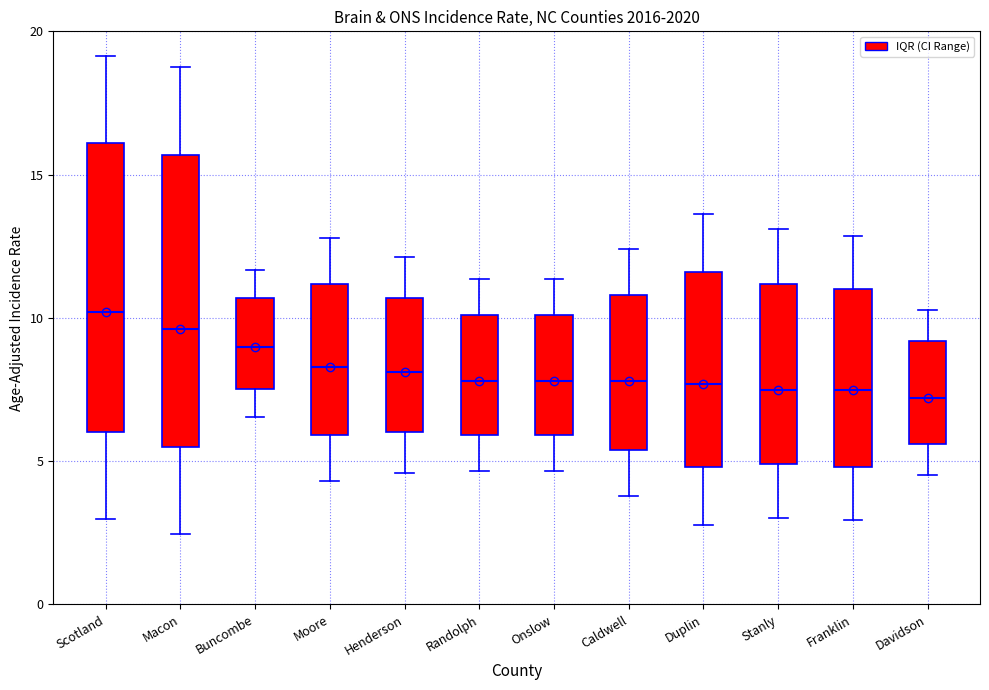

Reading left to right, read every box against the y-axis: the position of its median line, the range the box covers, and the ends of its whiskers. The values are not printed on the chart, so give them approximately, as read against the axis.

Scotland: median 10.0, box 6.0 to 16.0, whiskers 3.0 to 19.0
Macon: median 9.5, box 5.5 to 15.5, whiskers 2.5 to 19.0
Buncombe: median 9.0, box 7.5 to 10.5, whiskers 6.5 to 11.5
Moore: median 8.5, box 6.0 to 11.0, whiskers 4.5 to 13.0
Henderson: median 8.0, box 6.0 to 10.5, whiskers 4.5 to 12.0
Randolph: median 8.0, box 6.0 to 10.0, whiskers 4.5 to 11.5
Onslow: median 8.0, box 6.0 to 10.0, whiskers 4.5 to 11.5
Caldwell: median 8.0, box 5.5 to 11.0, whiskers 4.0 to 12.5
Duplin: median 7.5, box 5.0 to 11.5, whiskers 3.0 to 13.5
Stanly: median 7.5, box 5.0 to 11.0, whiskers 3.0 to 13.0
Franklin: median 7.5, box 5.0 to 11.0, whiskers 3.0 to 13.0
Davidson: median 7.0, box 5.5 to 9.0, whiskers 4.5 to 10.5